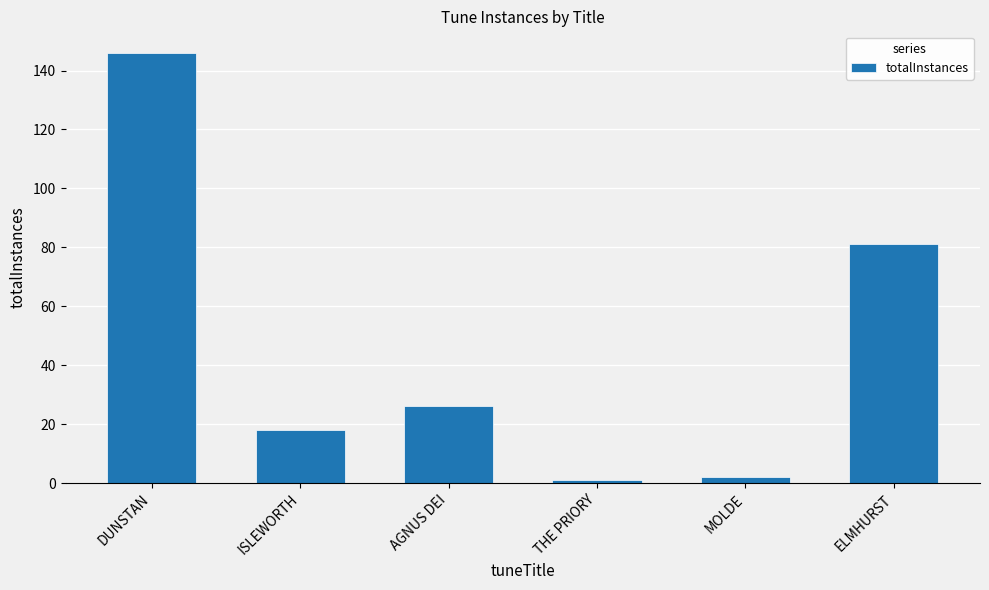

What is the smallest value displayed?

1